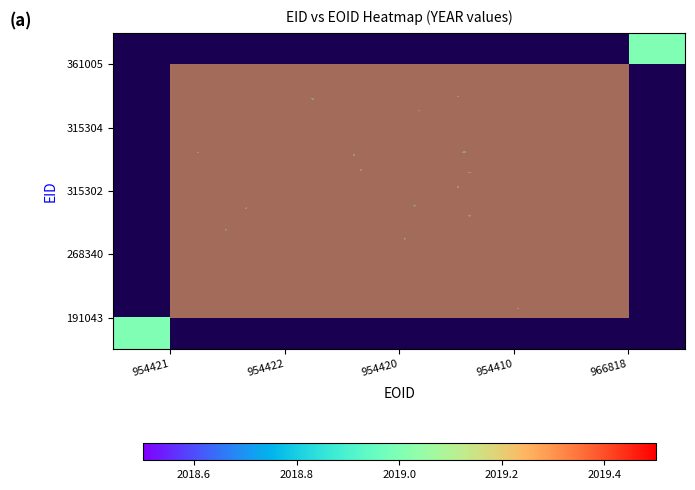

Is the value of 191043 at 954421 greater than the value of 315302 at 966818?

Yes